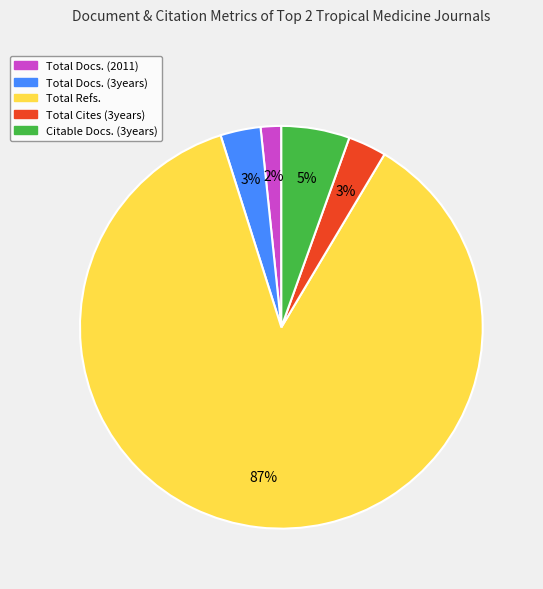

Is it true that Total Docs. (3years) is 3% of the pie?

True